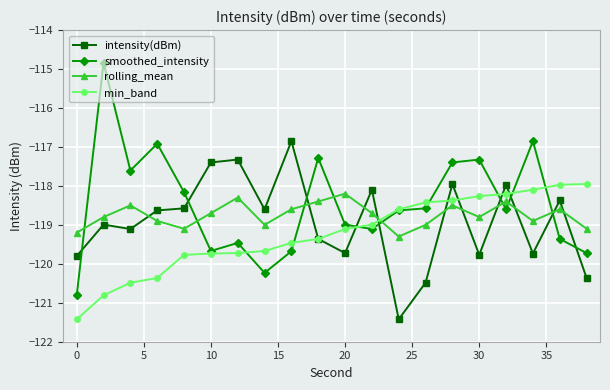

Rank the series by their average value, from highest to lowest.

smoothed_intensity, rolling_mean, intensity(dBm), min_band